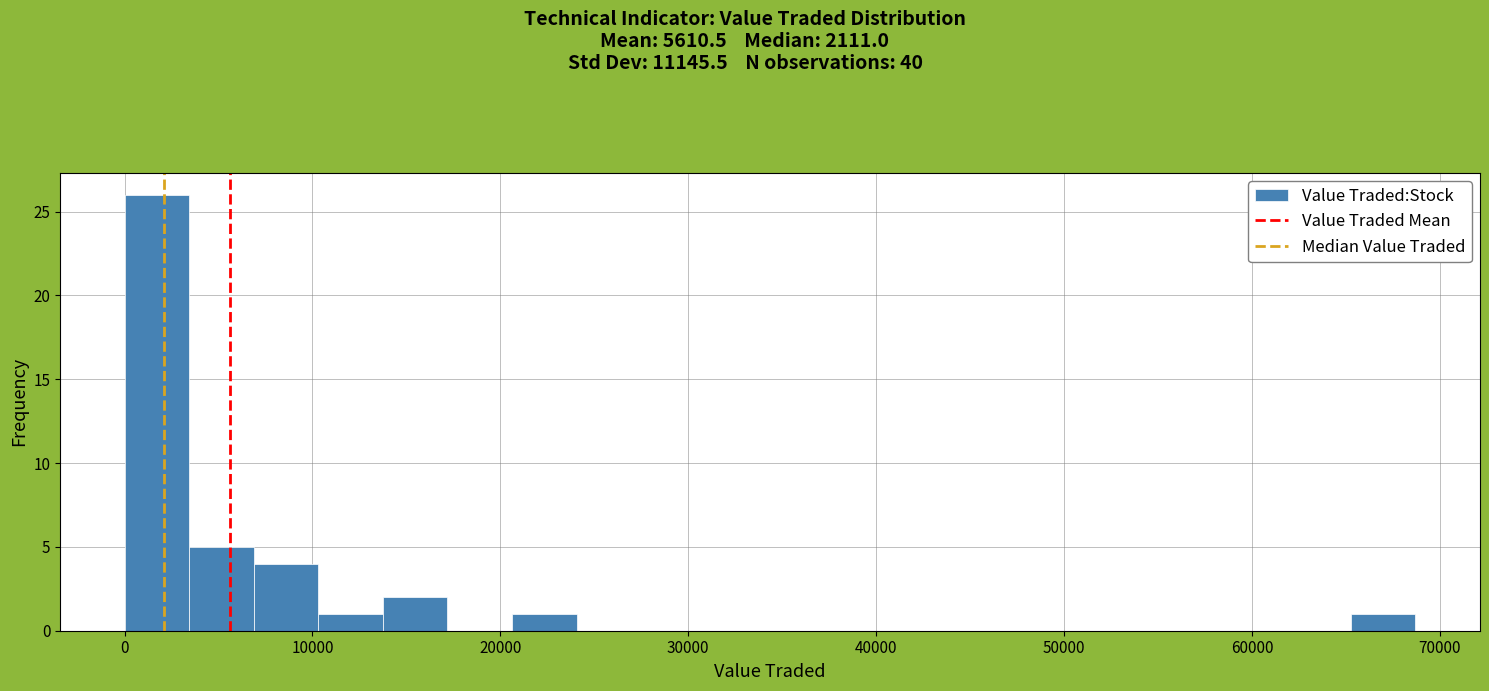

Around what value on the x-axis is the tallest bar? Give the approximate position of its centre, as read against the axis.

2000